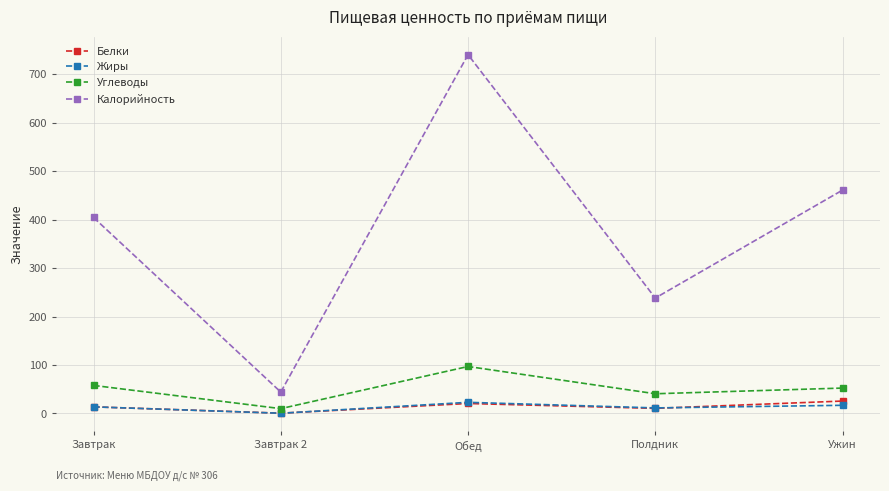

What is the spread (max minus min) of values at Завтрак 2?

43.7